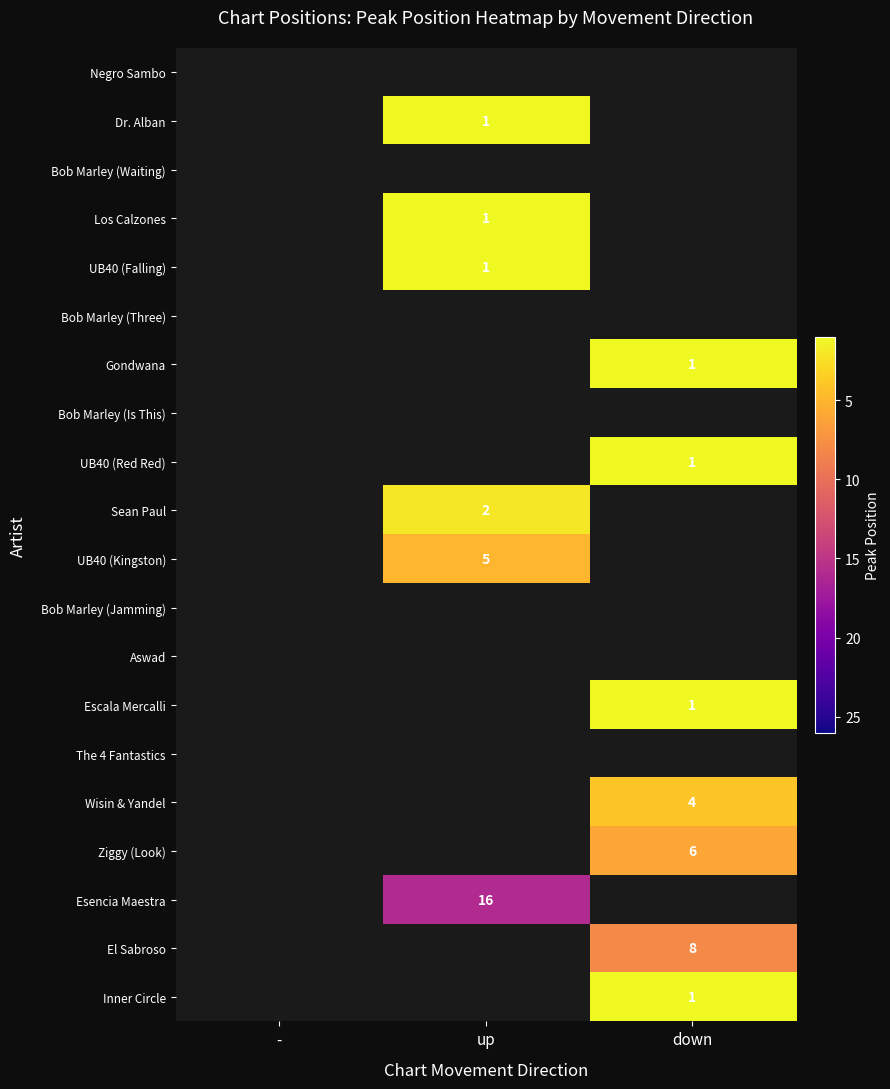

True or false: UB40 (Kingston) has a value of 7 at up.

False